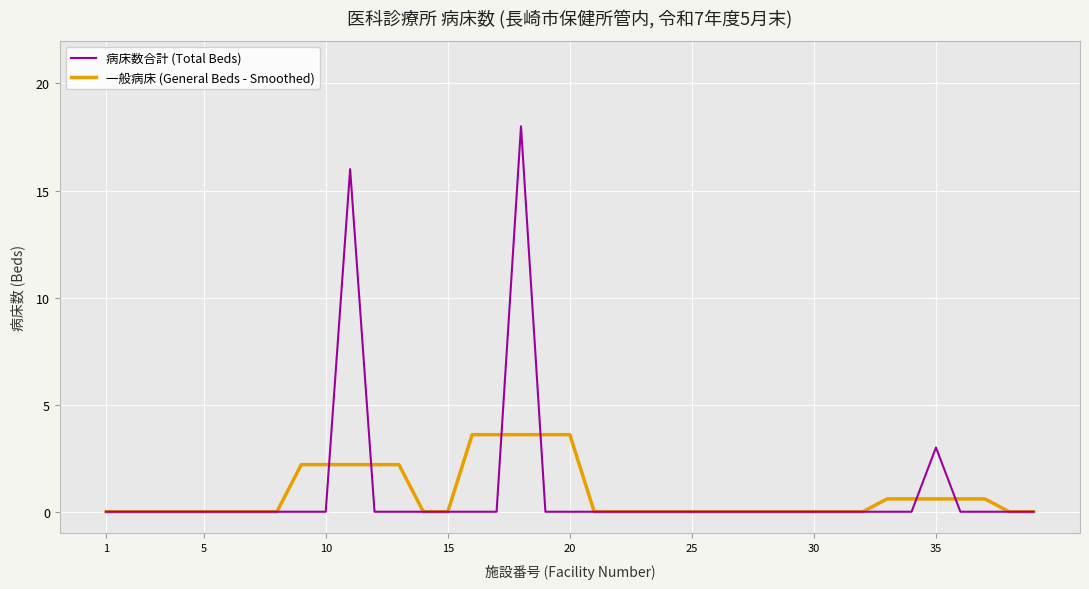

Which series has the largest range (max minus min)?

病床数合計 (Total Beds)